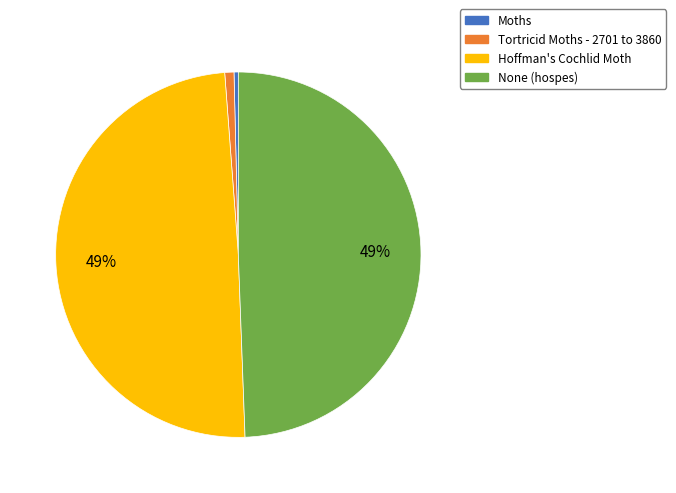

Is there any slice that represents more than half of the pie?

No